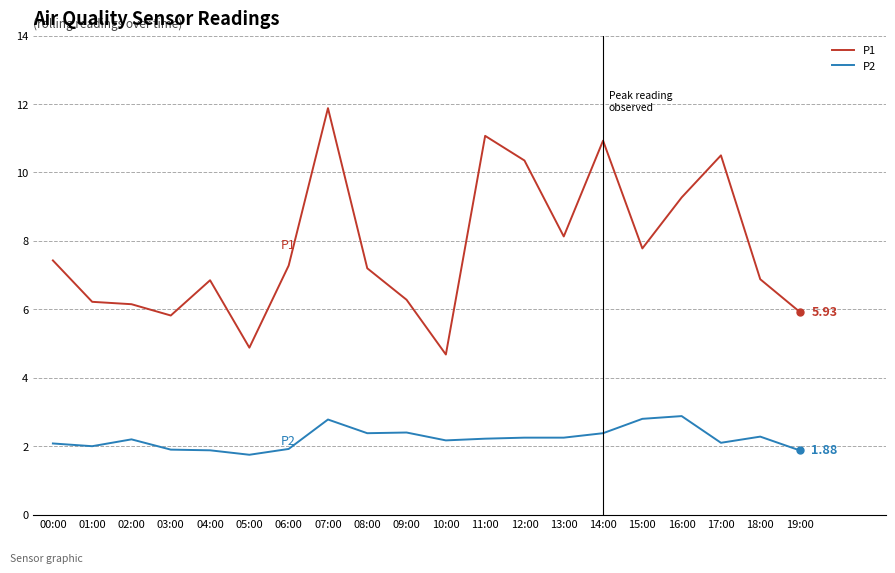

Rank the series by their maximum value, from lowest to highest.

P2, P1